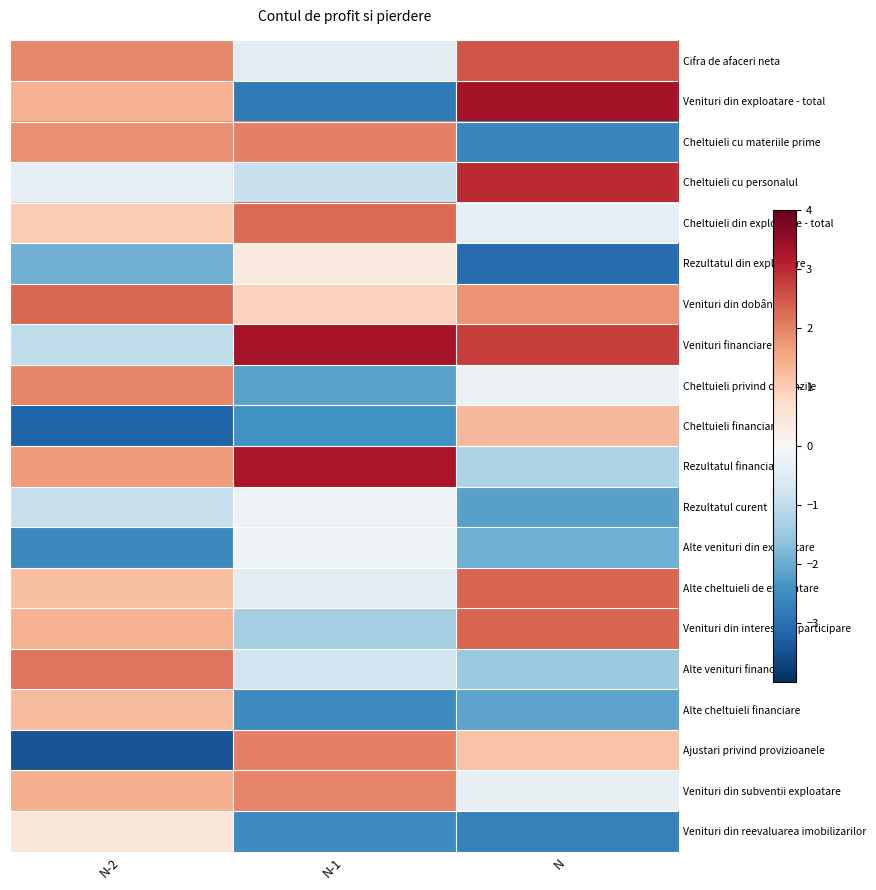

What is the smallest value displayed?

-3.4